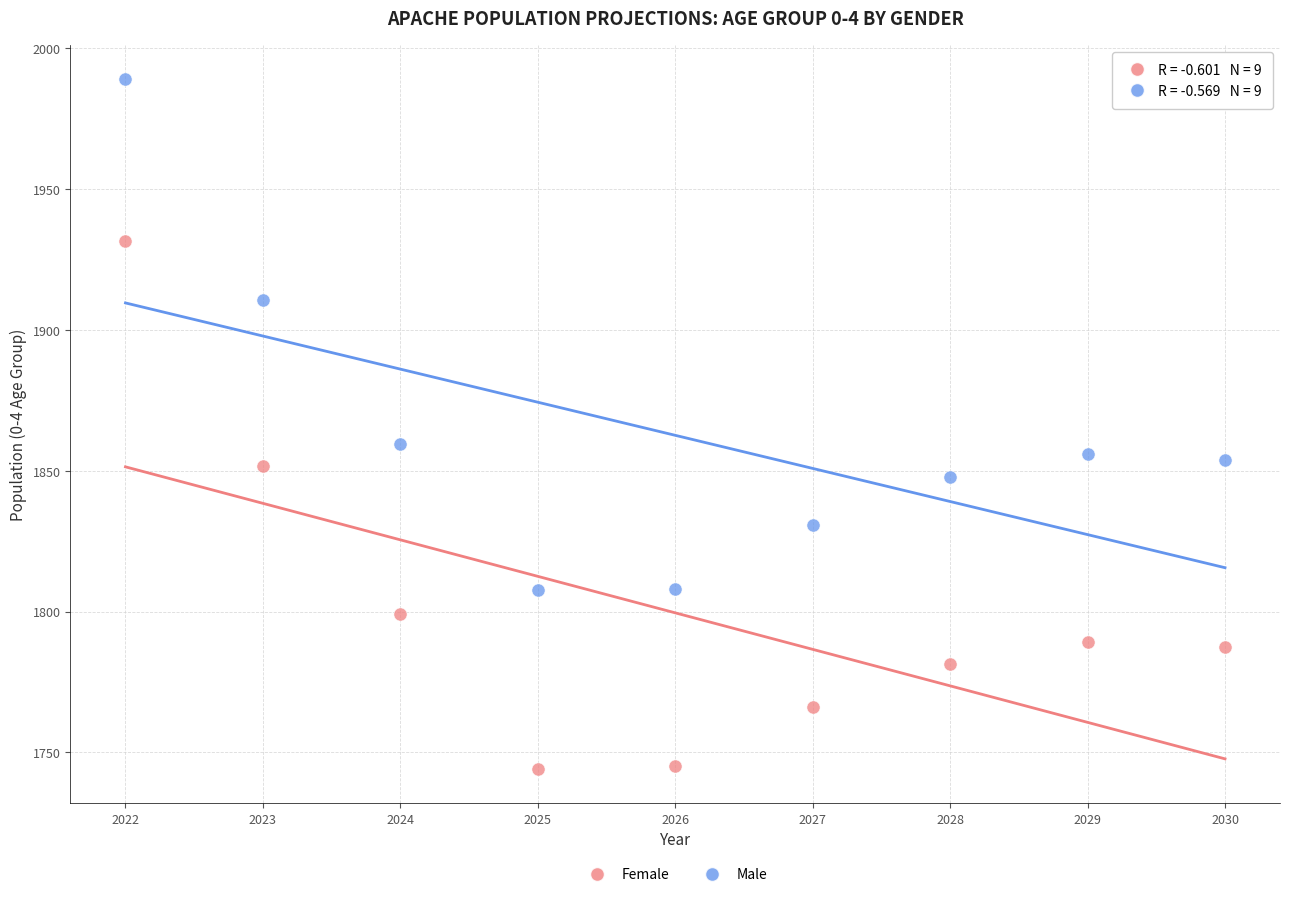

What are all the series names shown in the legend?

Female, Male